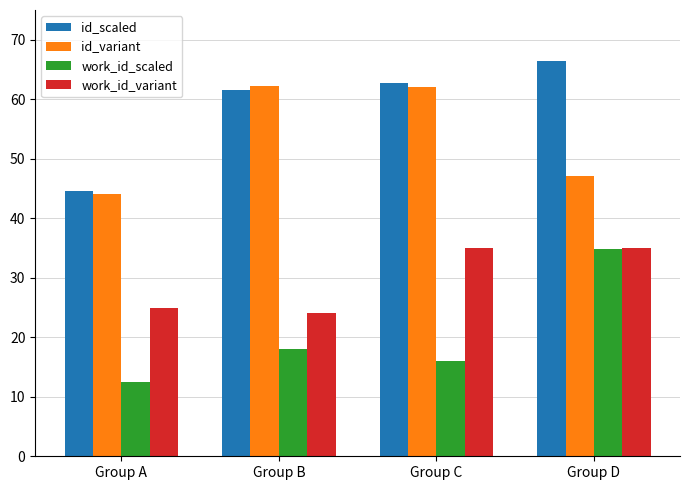

Count the number of categories in the chart.

4